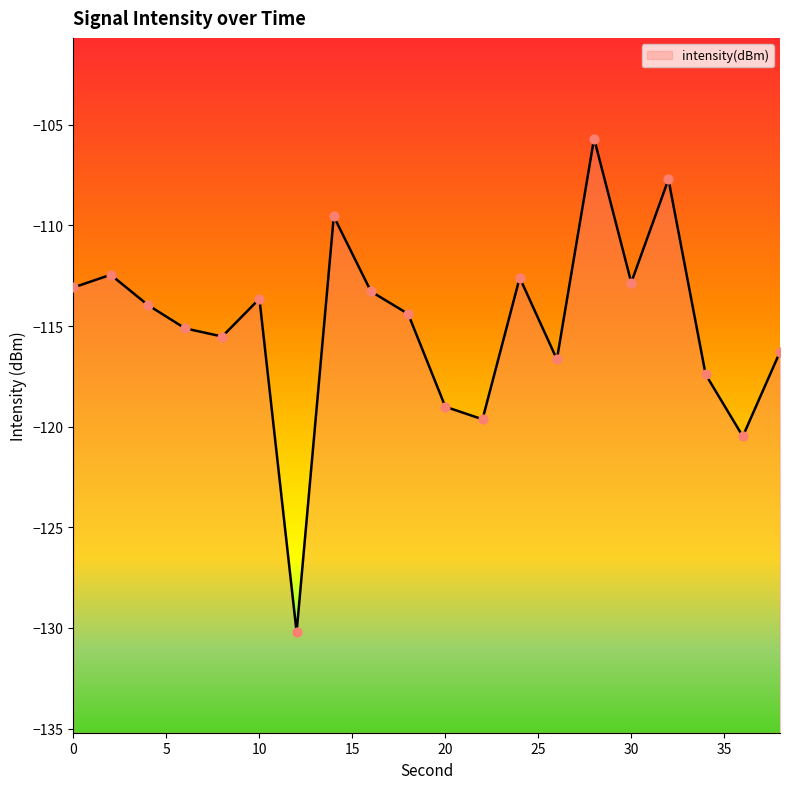

Which has a higher value, 30 or 22?

30